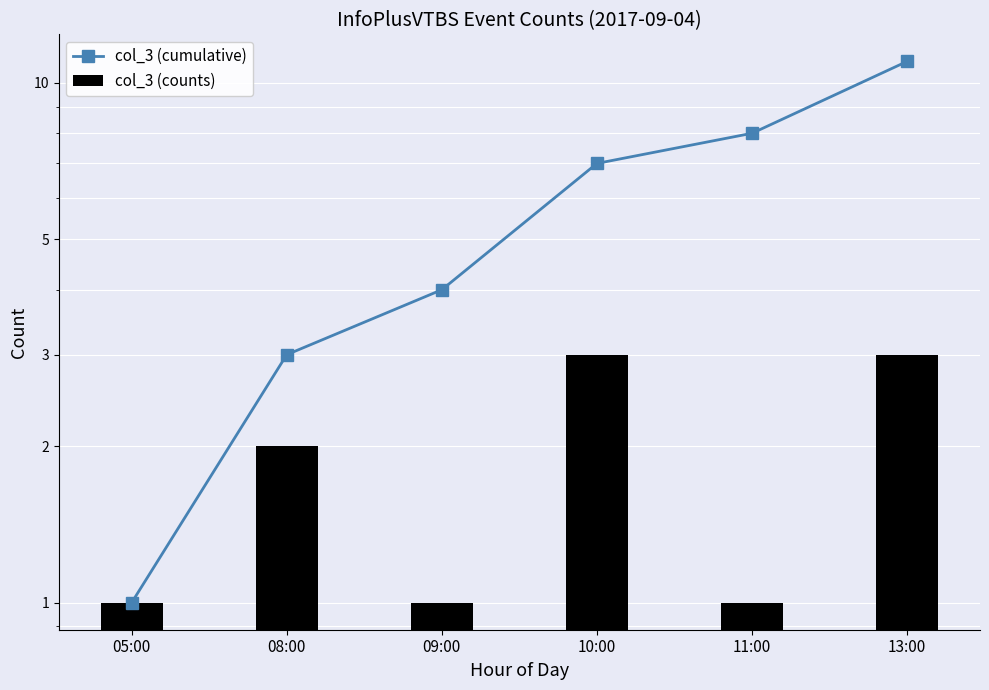

What value does the col_3 (counts) series have at 11:00?

1